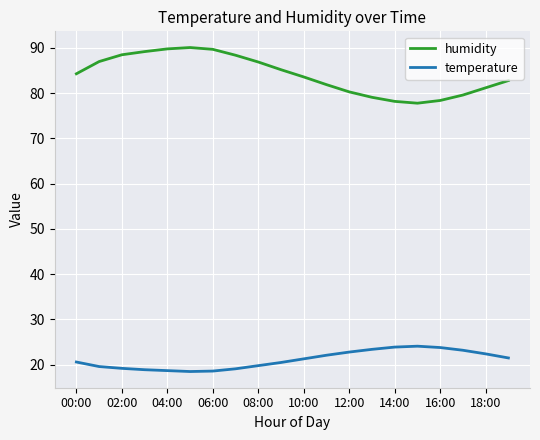

What is the difference between the maximum and minimum values in the temperature series?

5.6